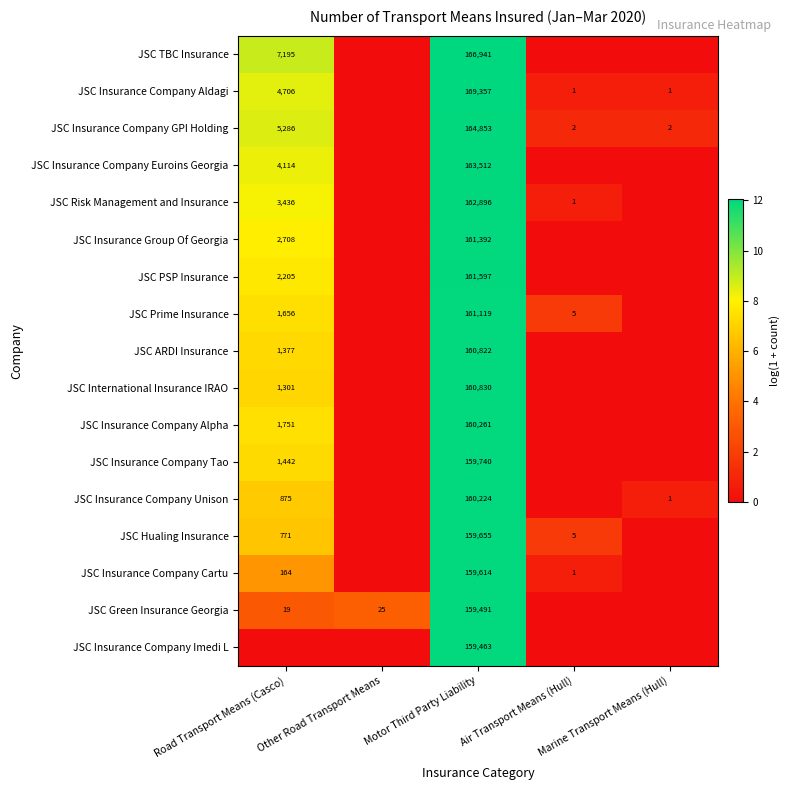

True or false: JSC Insurance Company Euroins Georgia has a value of 5.0 at Motor Third Party Liability.

False